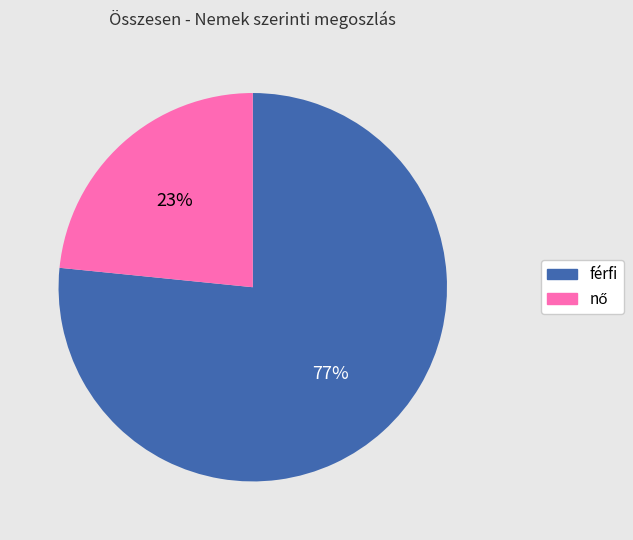

Which slice is the largest?

férfi